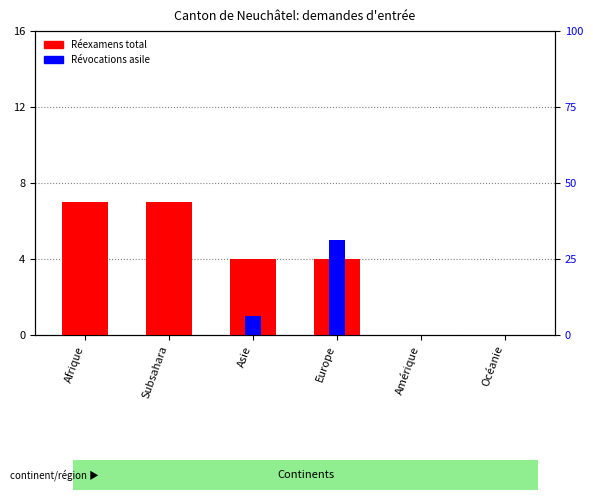

What is the sum of all Réexamens Total values?

22